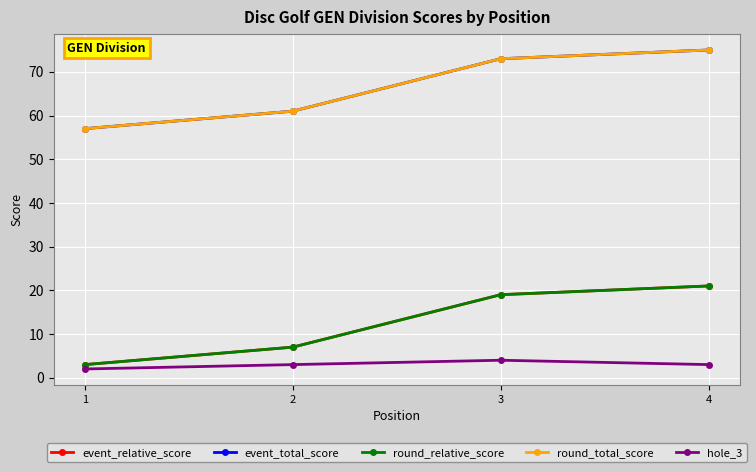

Reading right to left, what are all the values shown in this chart?

event_relative_score: 4=21	3=19	2=7	1=3
event_total_score: 4=75	3=73	2=61	1=57
round_relative_score: 4=21	3=19	2=7	1=3
round_total_score: 4=75	3=73	2=61	1=57
hole_3: 4=3	3=4	2=3	1=2